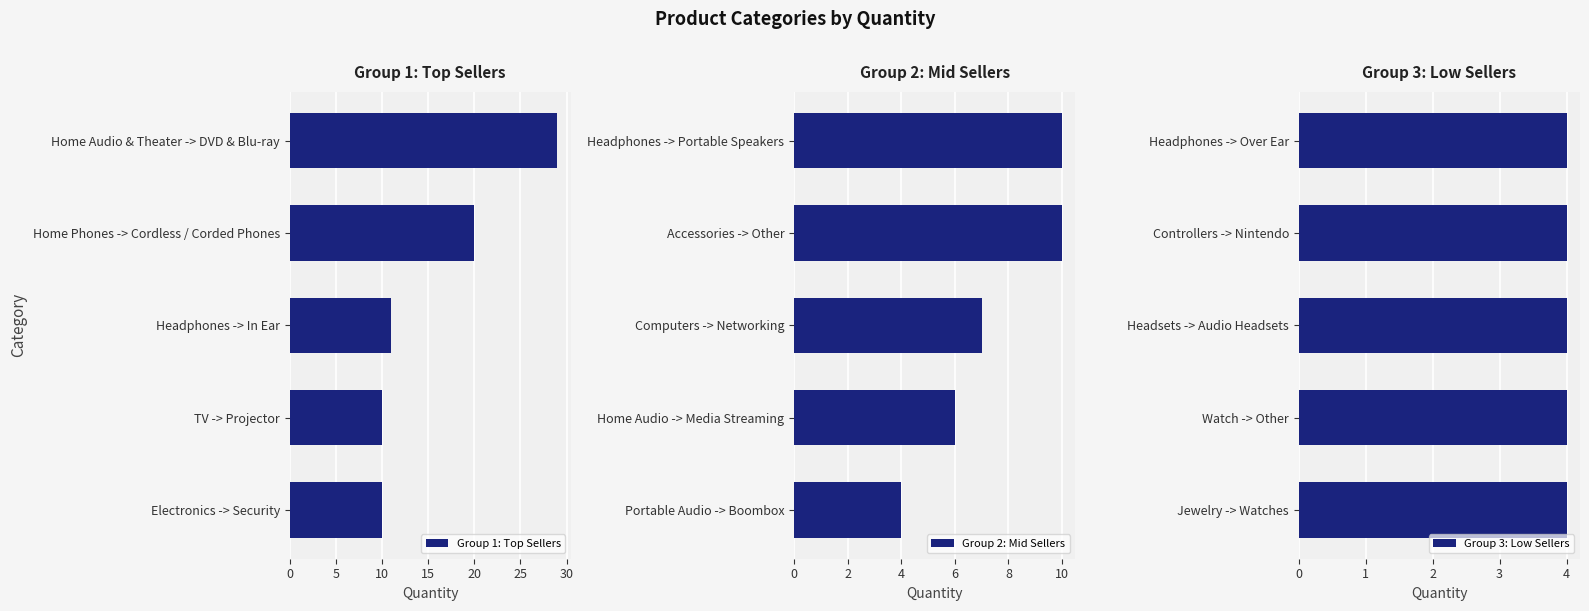

What is the difference between the second highest and minimum values in the Group 1: Top Sellers series?

10